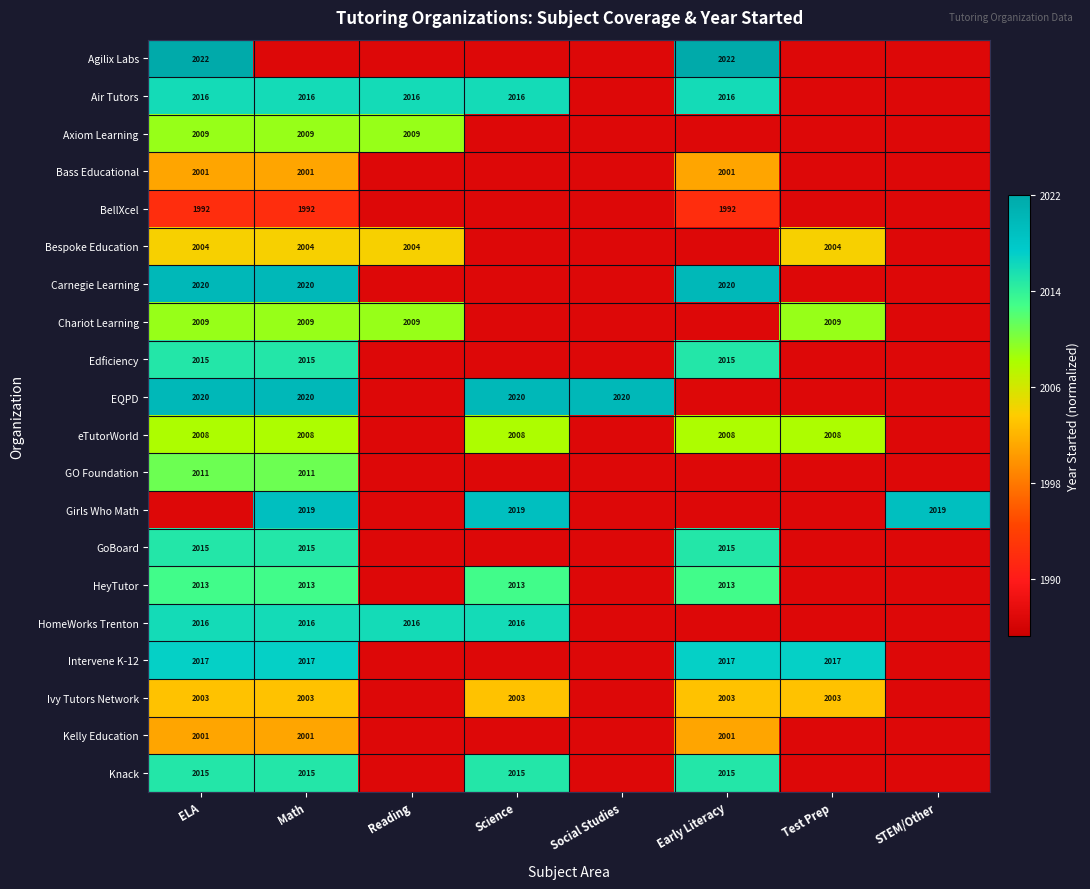

Is the value of eTutorWorld at ELA greater than the value of Kelly Education at Math?

Yes